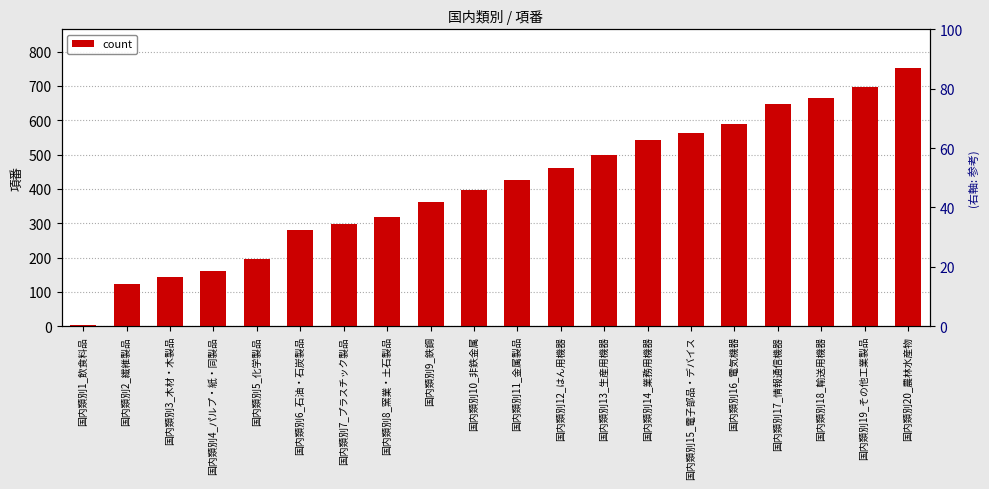

Reading left to right, what are all the values shown in this chart?

国内類別1_飲食料品=4	国内類別2_繊維製品=122	国内類別3_木材・木製品=142	国内類別4_パルプ・紙・同製品=160	国内類別5_化学製品=196	国内類別6_石油・石炭製品=280	国内類別7_プラスチック製品=298	国内類別8_窯業・土石製品=319	国内類別9_鉄鋼=361	国内類別10_非鉄金属=398	国内類別11_金属製品=427	国内類別12_はん用機器=462	国内類別13_生産用機器=498	国内類別14_業務用機器=541	国内類別15_電子部品・デバイス=563	国内類別16_電気機器=589	国内類別17_情報通信機器=646	国内類別18_輸送用機器=666	国内類別19_その他工業製品=698	国内類別20_農林水産物=752